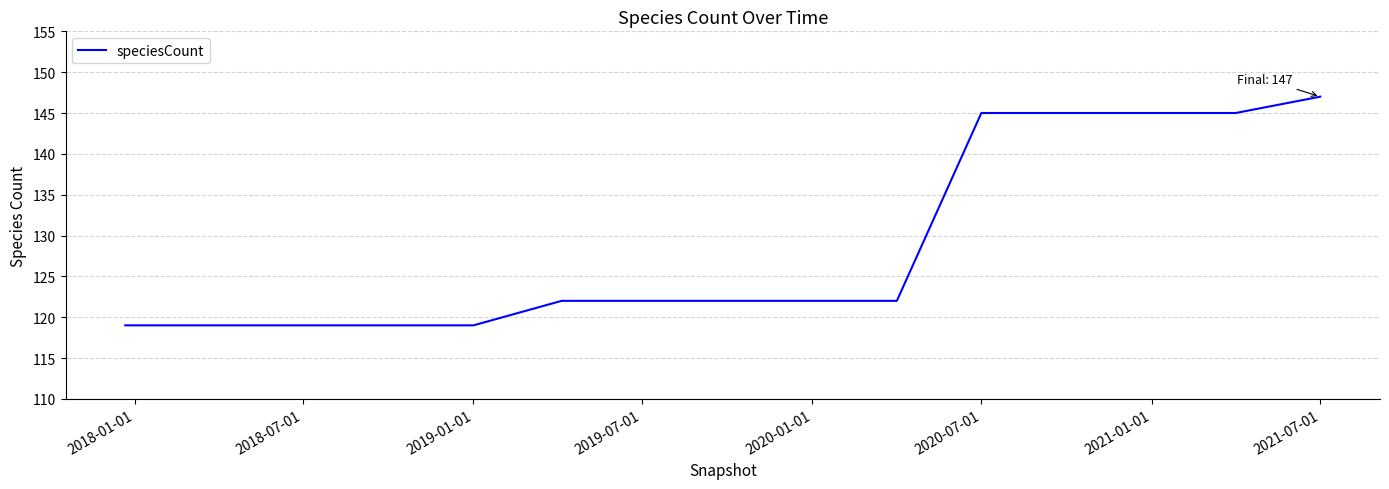

What is the minimum value shown in the chart?

119